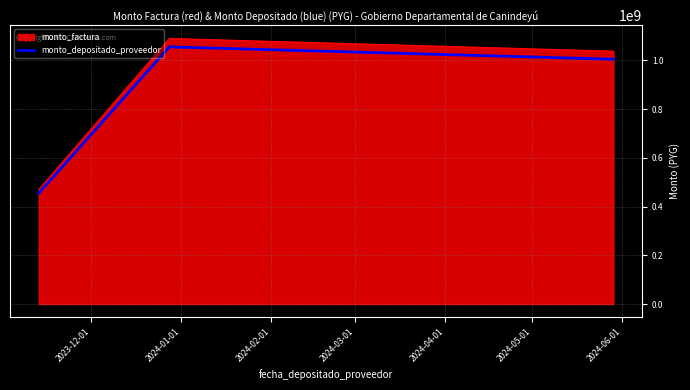

What is the difference between the maximum and second lowest values in the monto_factura series?

52315191